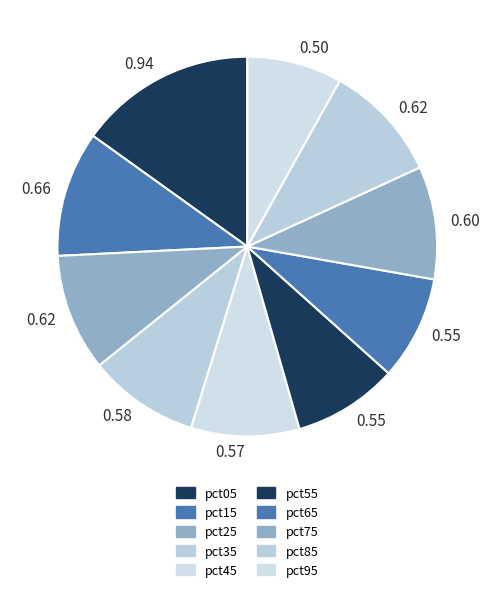

How many slices are in this pie chart?

10